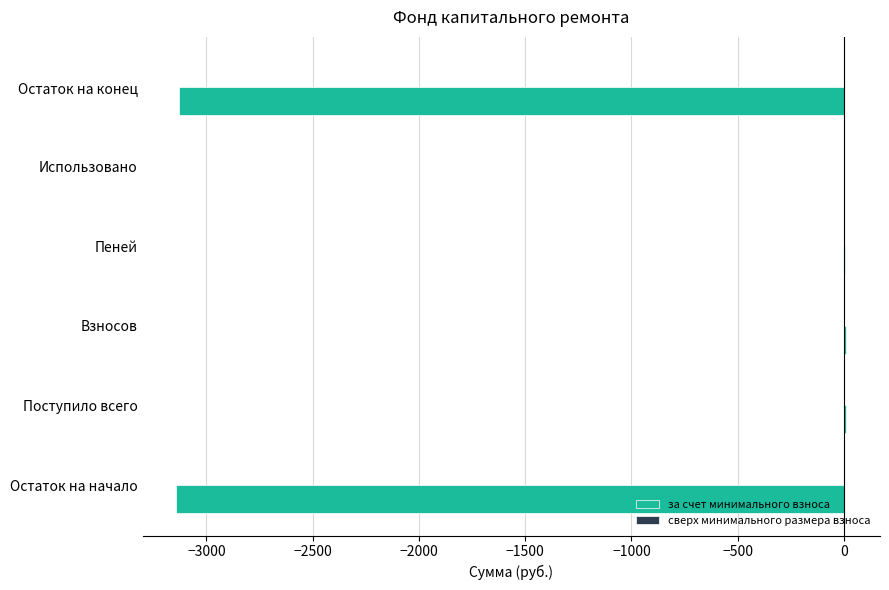

The value at Остаток на конец is -1194.1. True or false?

False